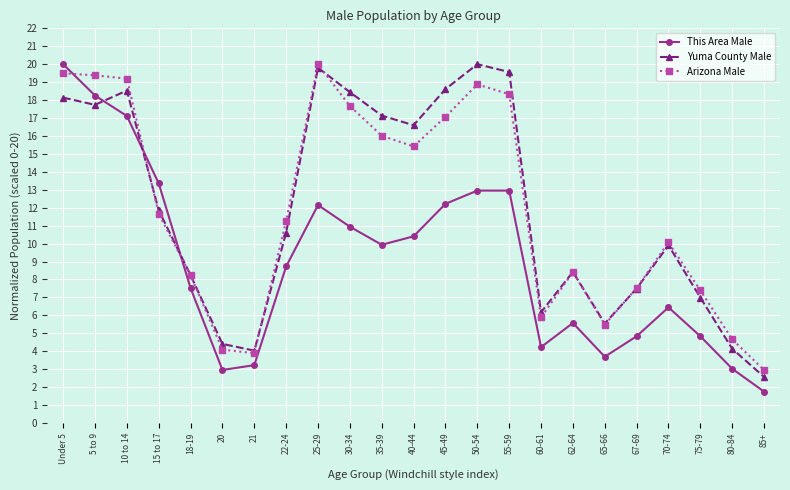

At how many categories does at least one series exceed 12?

11